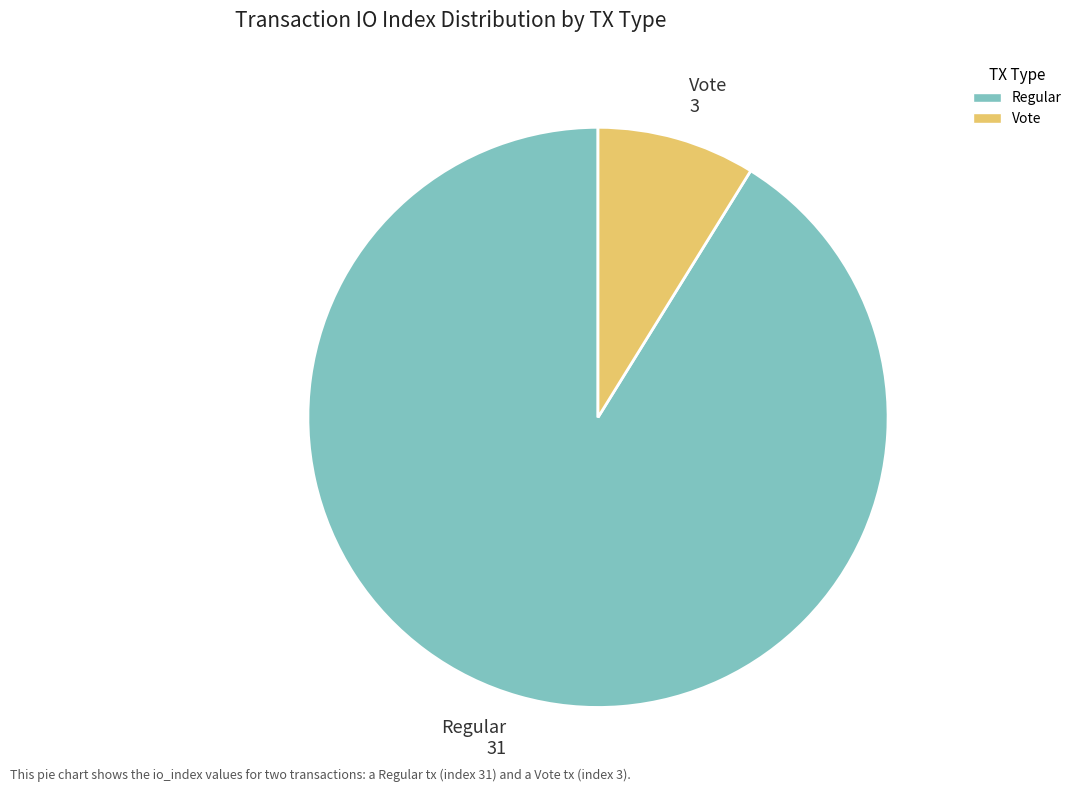

How many slices are in this pie chart?

2